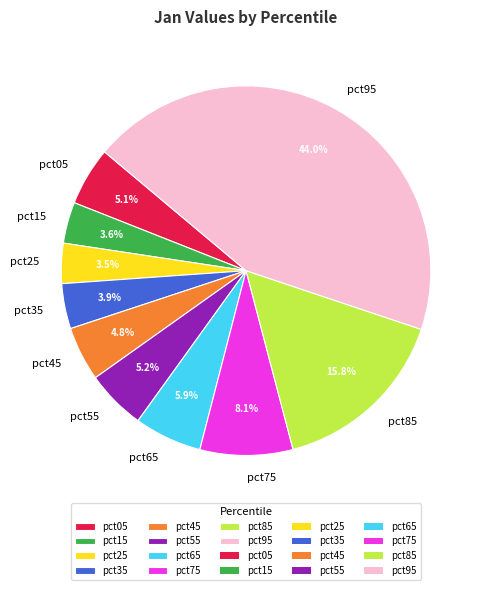

Is there any slice that represents more than half of the pie?

No